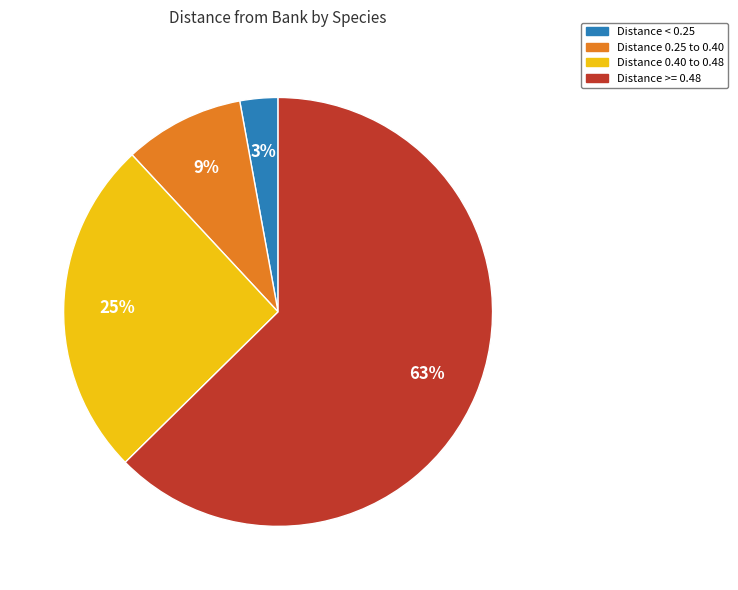

Count the number of slices in the pie.

4